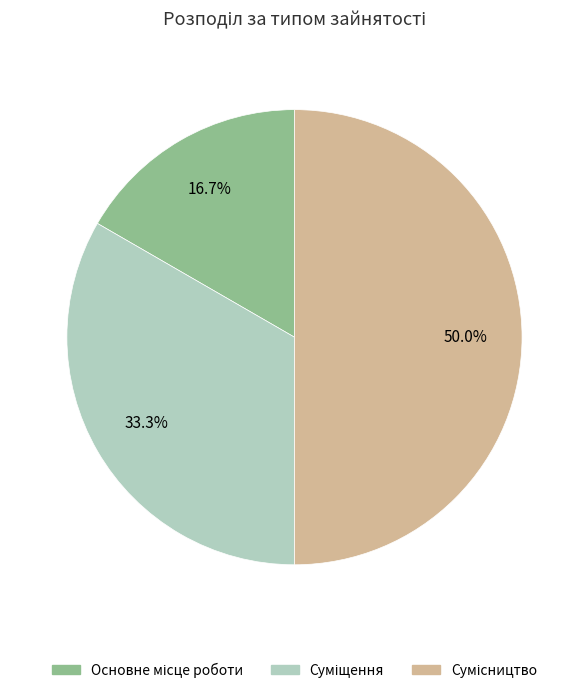

What is the change in value from Основне місце роботи to Суміщення?

+1